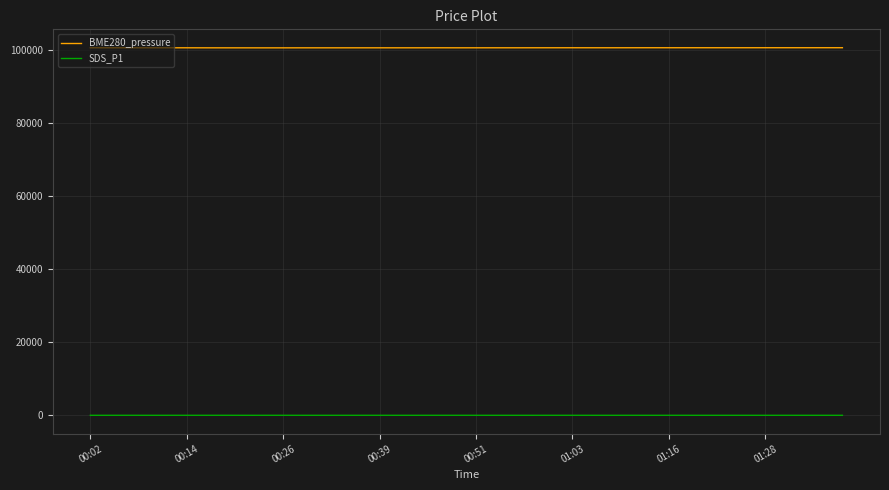

True or false: SDS_P1 and BME280_pressure intersect in this chart.

False